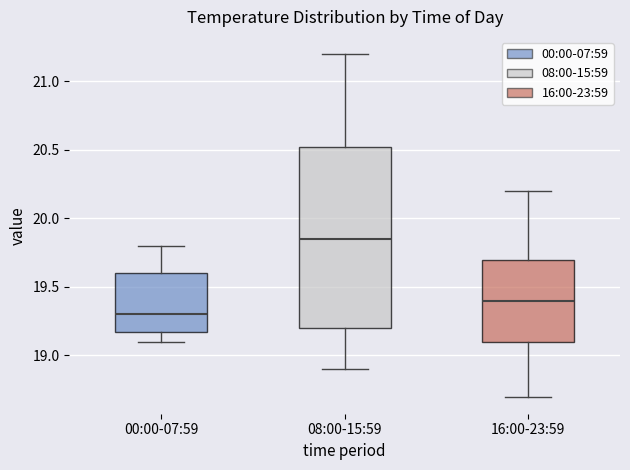

Which box has the lowest median line?

00:00-07:59